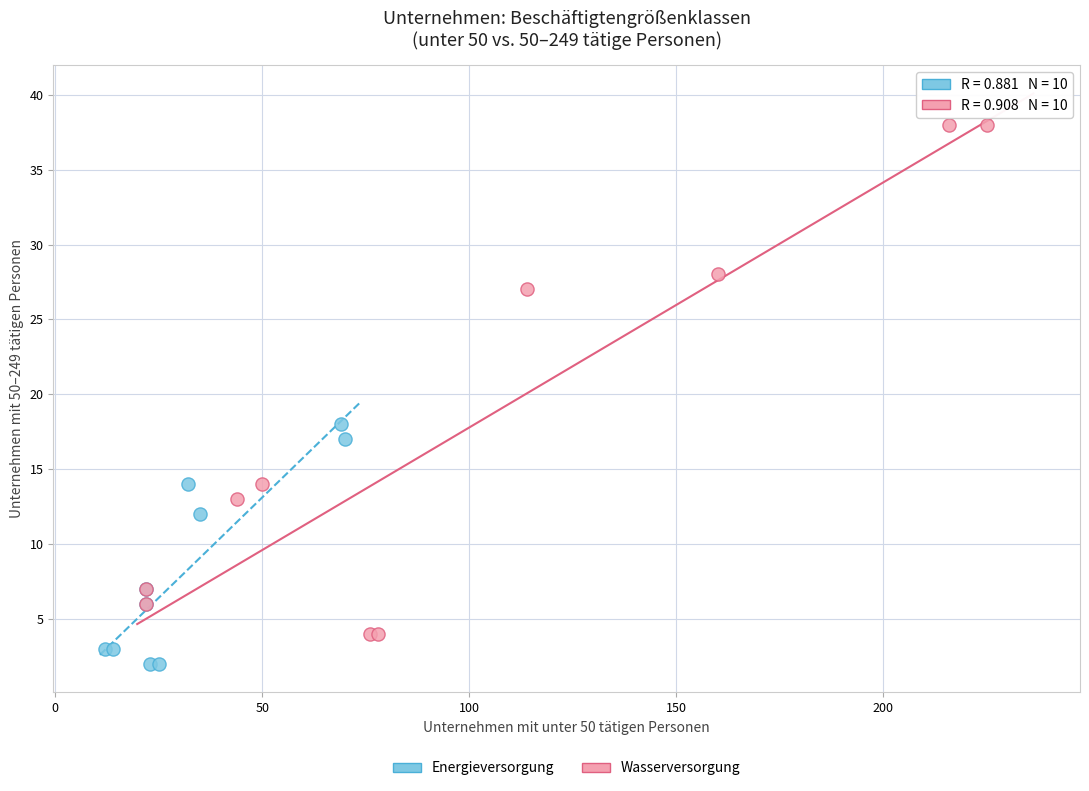

Which series reaches the maximum Y coordinate?

Wasserversorgung